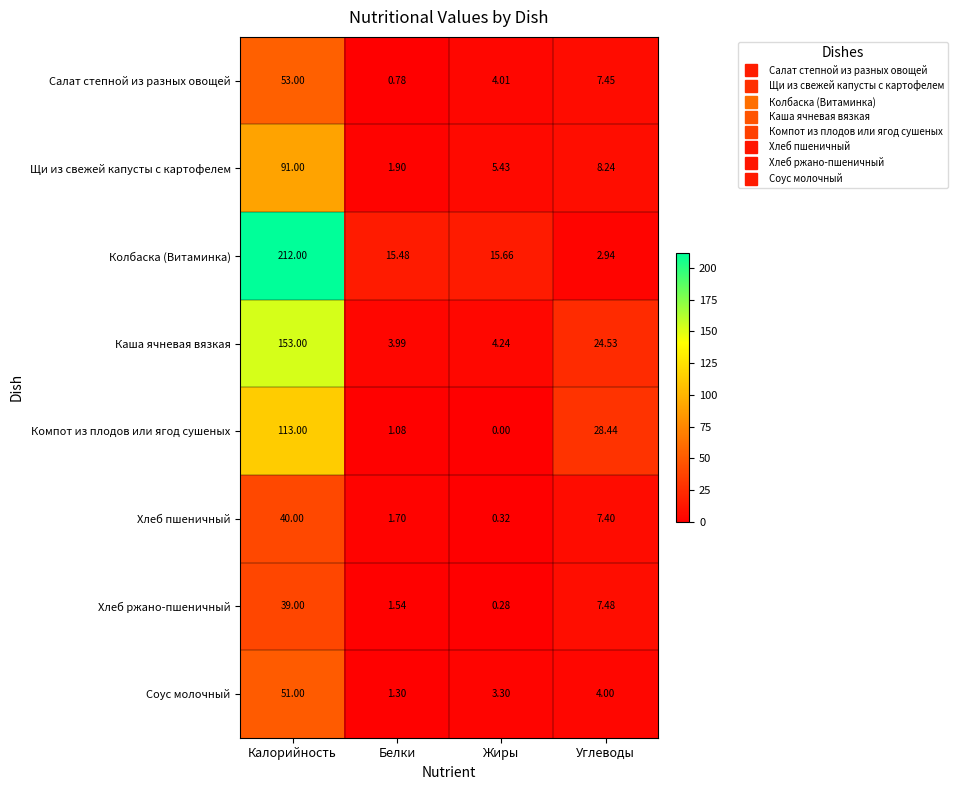

Rank the series by their maximum value, from lowest to highest.

Хлеб ржано-пшеничный, Хлеб пшеничный, Соус молочный, Салат степной из разных овощей, Щи из свежей капусты с картофелем, Компот из плодов или ягод сушеных, Каша ячневая вязкая, Колбаска (Витаминка)